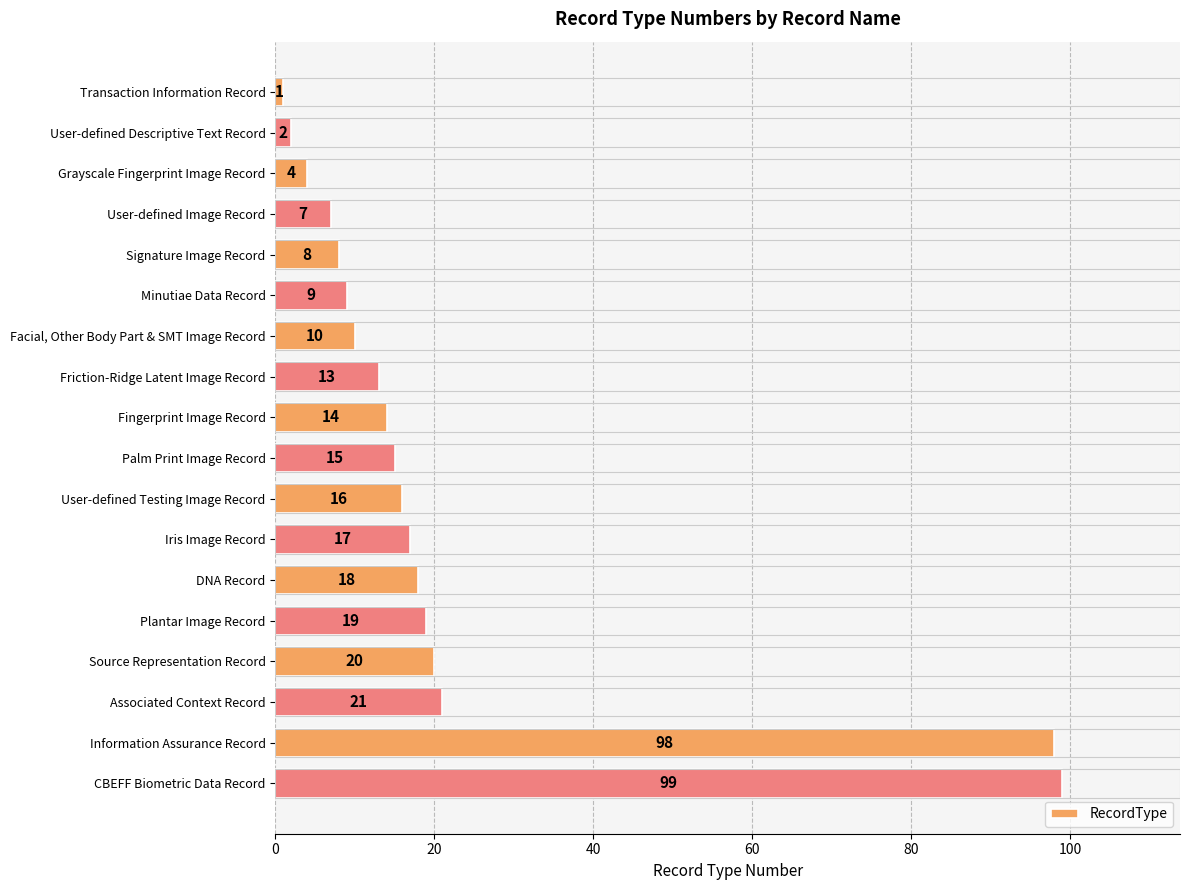

Reading top to bottom, what are all the values shown in this chart?

1	2	4	7	8	9	10	13	14	15	16	17	18	19	20	21	98	99